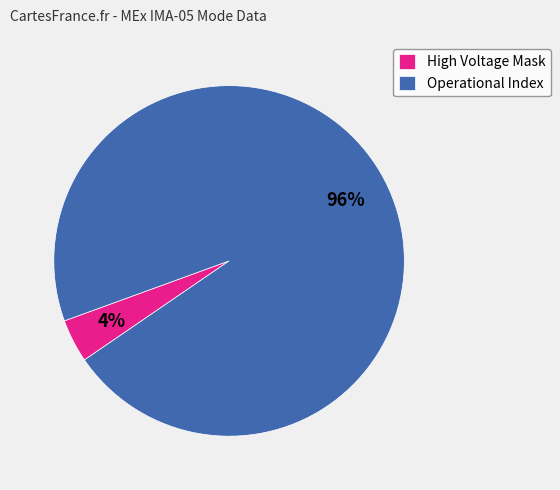

To the nearest percent, what is the difference between the High Voltage Mask and Operational Index slice percentages?

92%